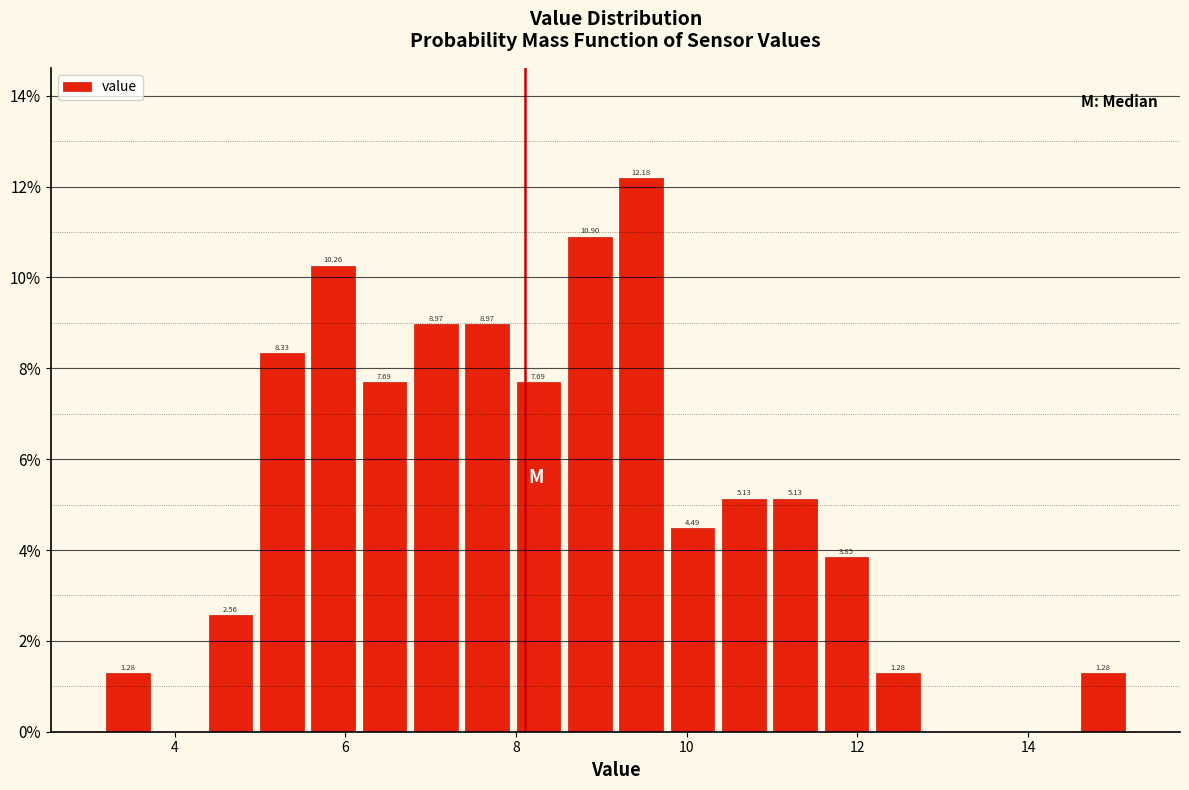

Read against the x-axis, roughly where is the centre of the tallest bar?

9.4